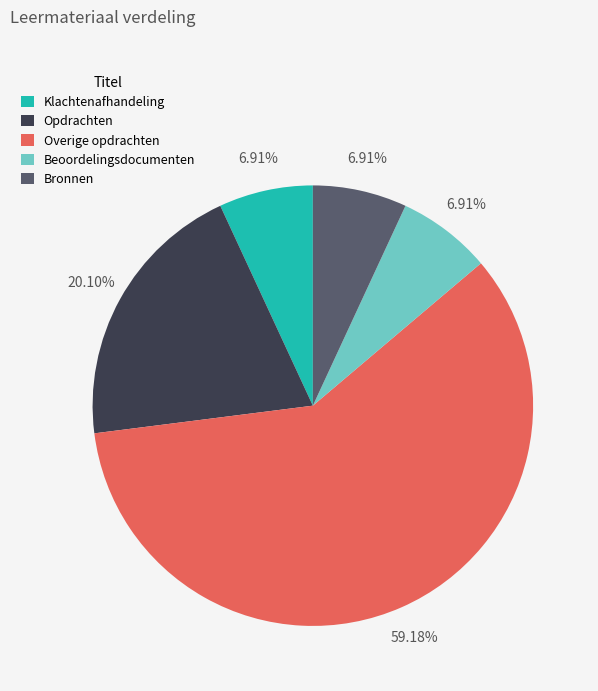

Count the number of slices in the pie.

5